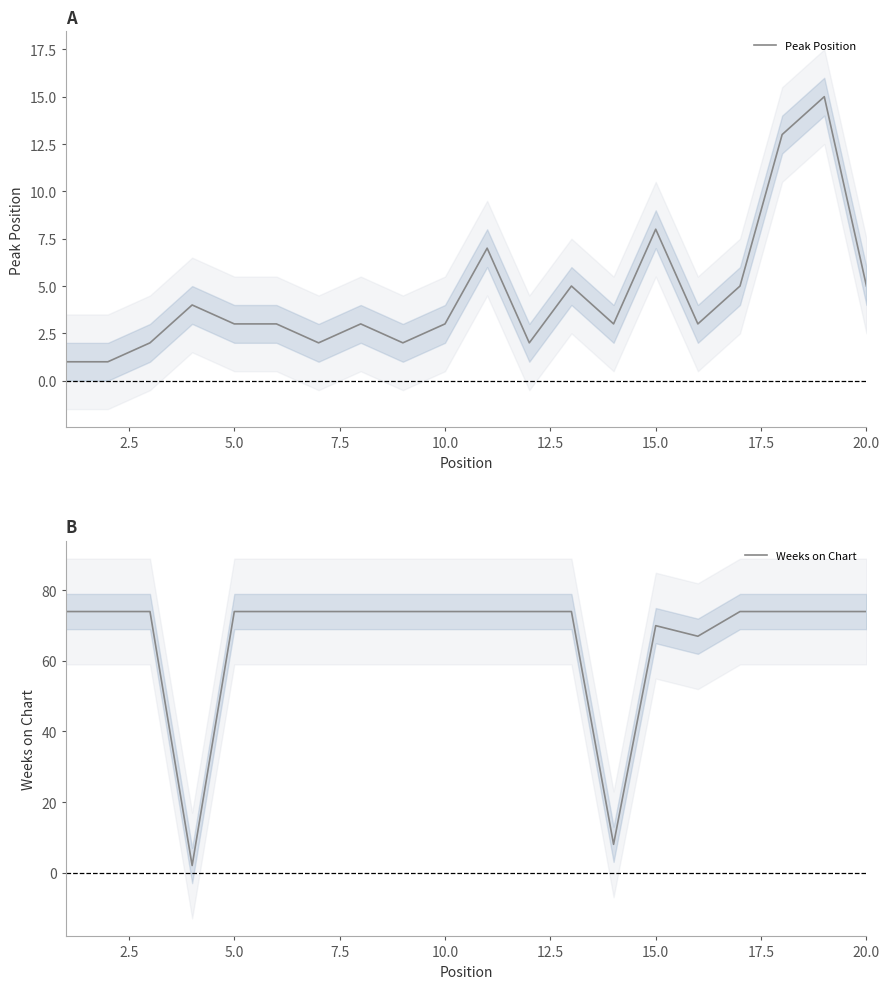

Is this an area chart (filled region under the line)?

No